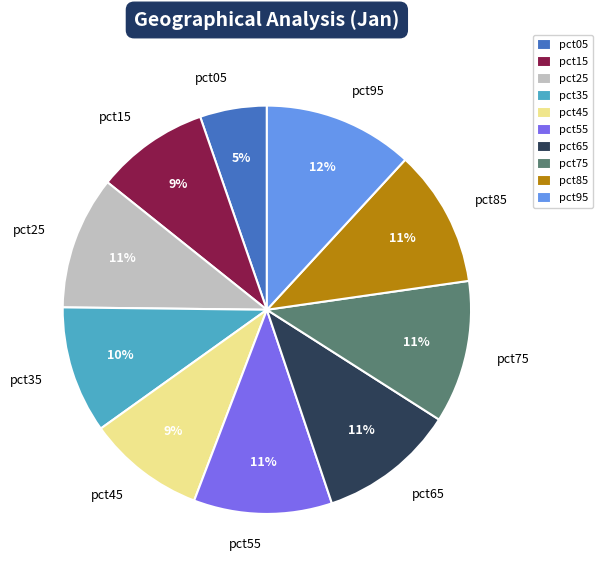

What percentage is the pct55 slice, to the nearest percent?

11%